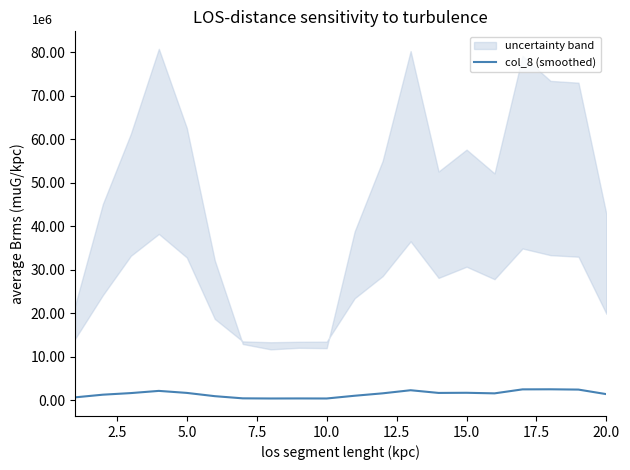

How many data points are less than 1538333?

10